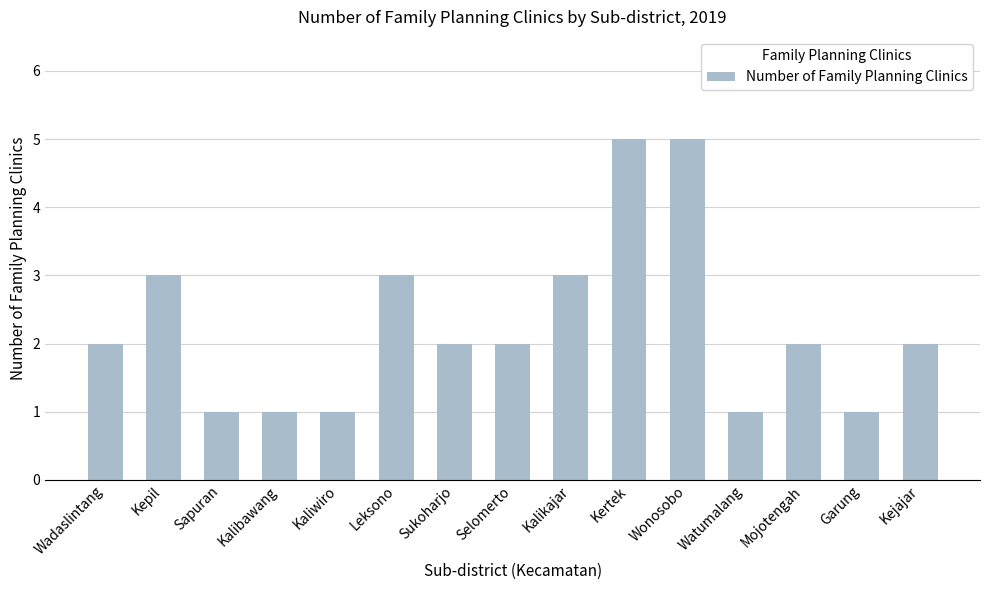

What is the label of the 15th bar from the right?

Wadaslintang